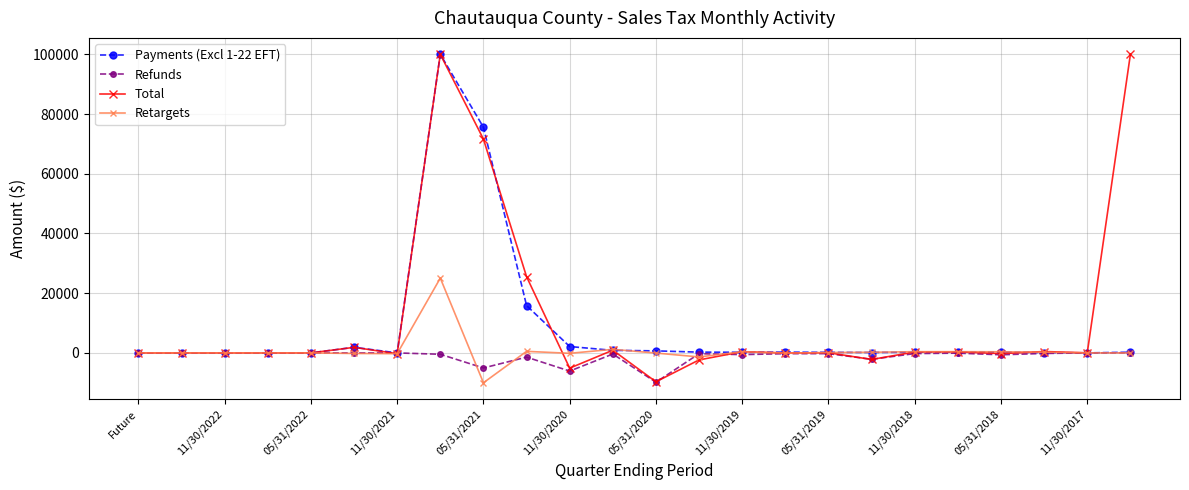

How many data points does each series have?

24